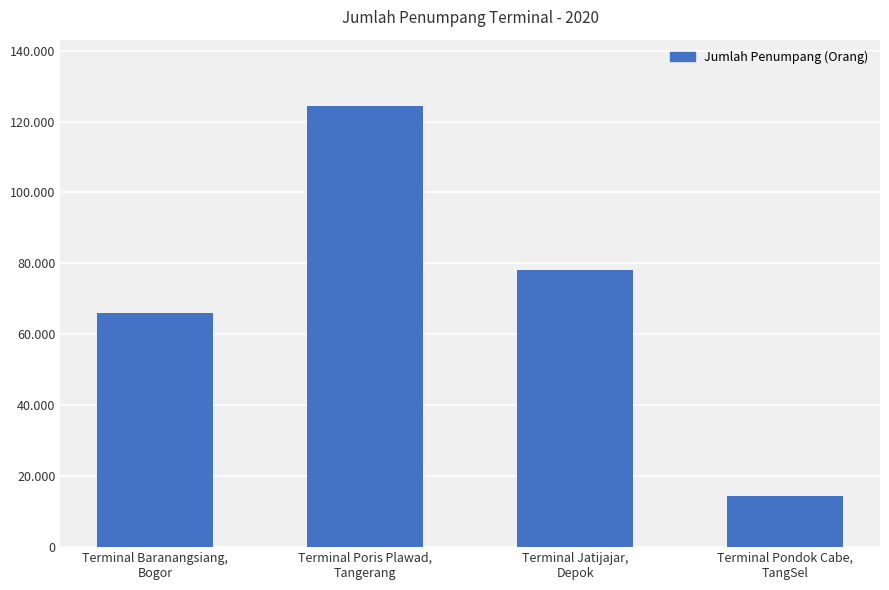

Reading left to right, transcribe all the data shown in this chart.

65949	124410	78270	14491